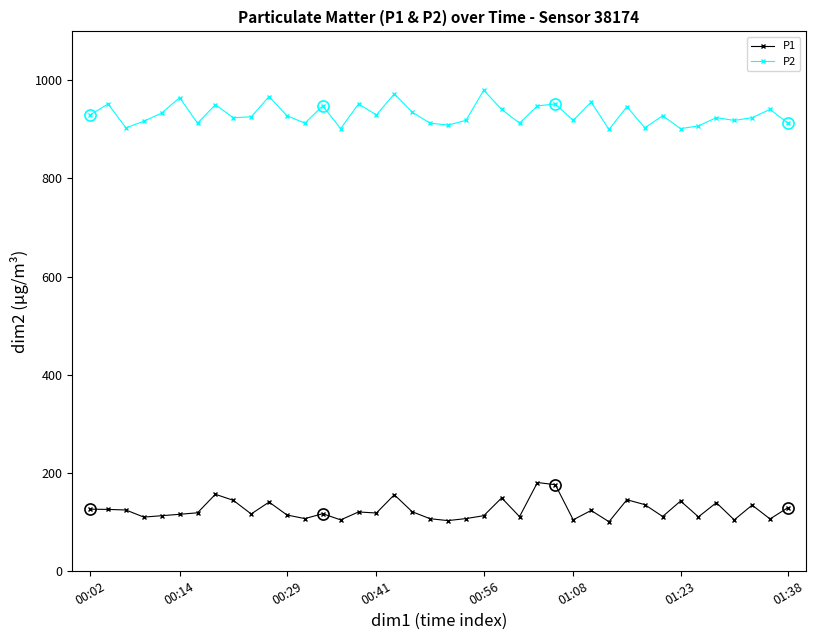

What is the minimum value shown in the chart?

100.0